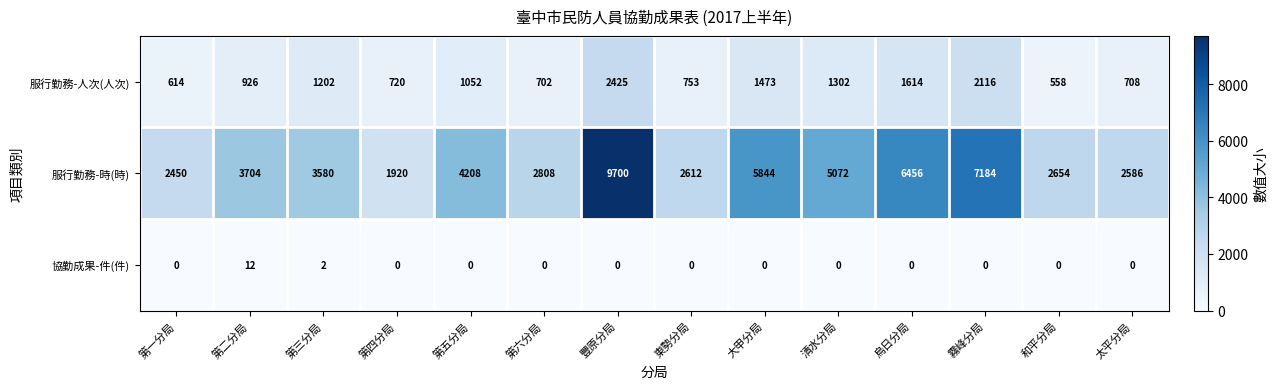

How many data points does each series have?

14